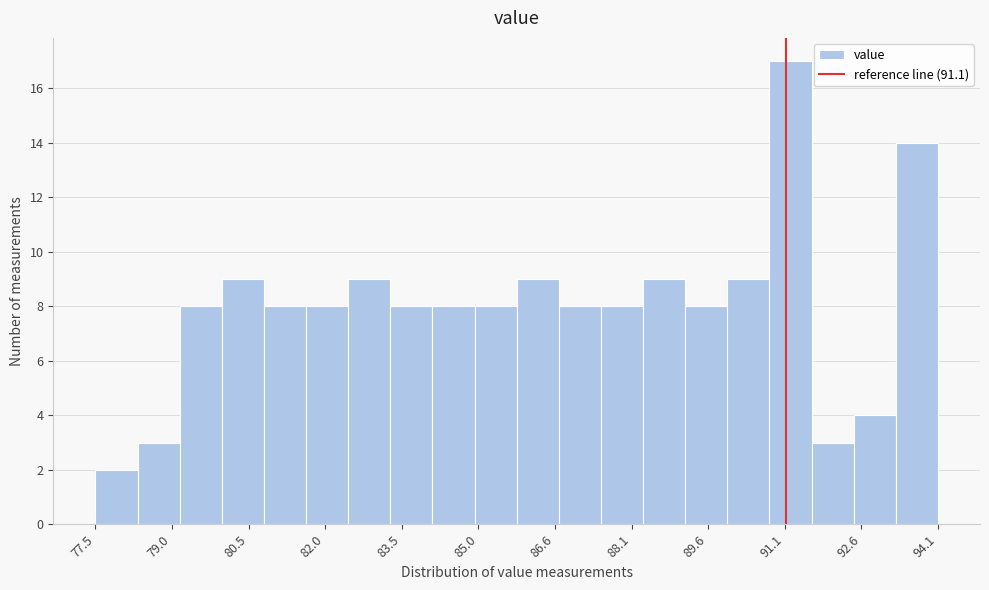

What is the height of the bar covering 82.4 to 83.4 on the x-axis? Neither the bar edges nor the heights are printed on the chart, so give them approximately, as read against the axes.

9